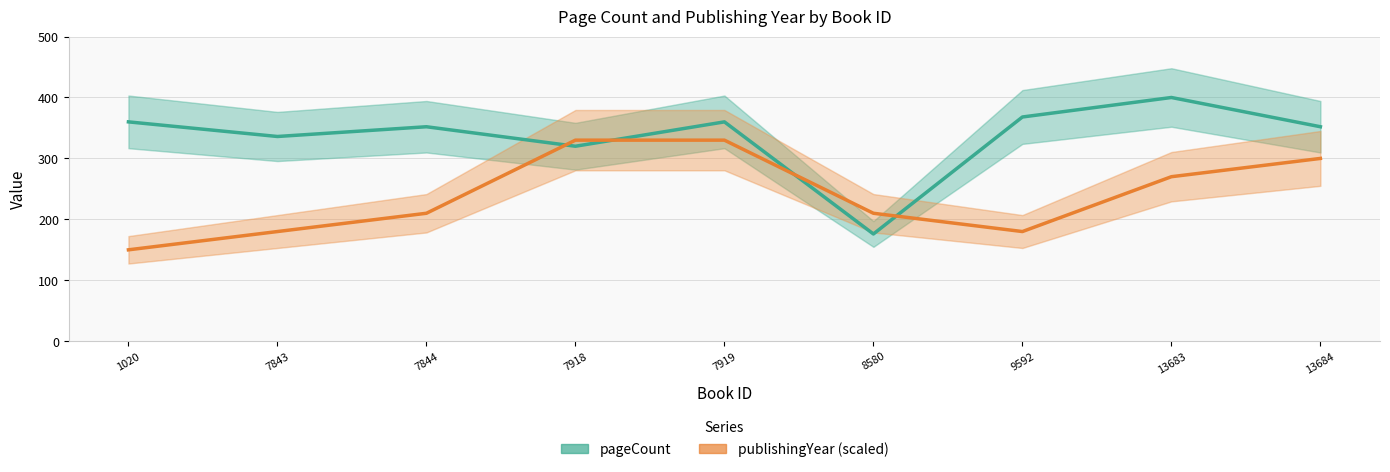

Reading right to left, what are all the values shown in this chart?

pageCount: 352	400	368	176	360	320	352	336	360
publishingYear: 300	270	180	210	330	330	210	180	150